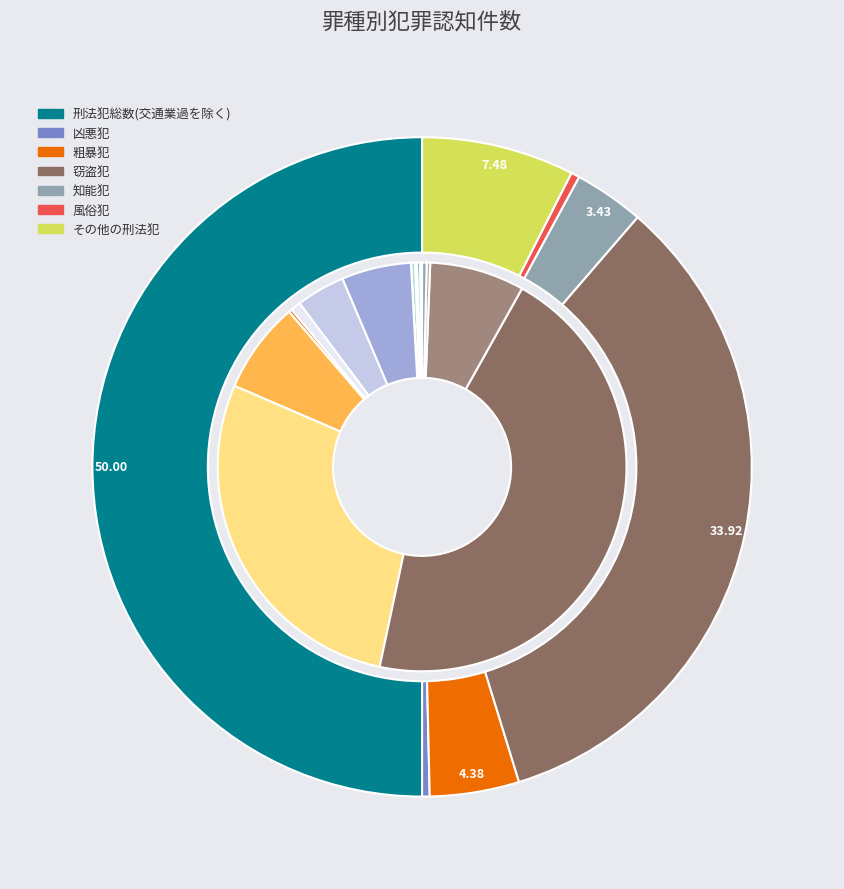

What is the largest slice in the pie chart?

刑法犯総数(交通業過を除く)